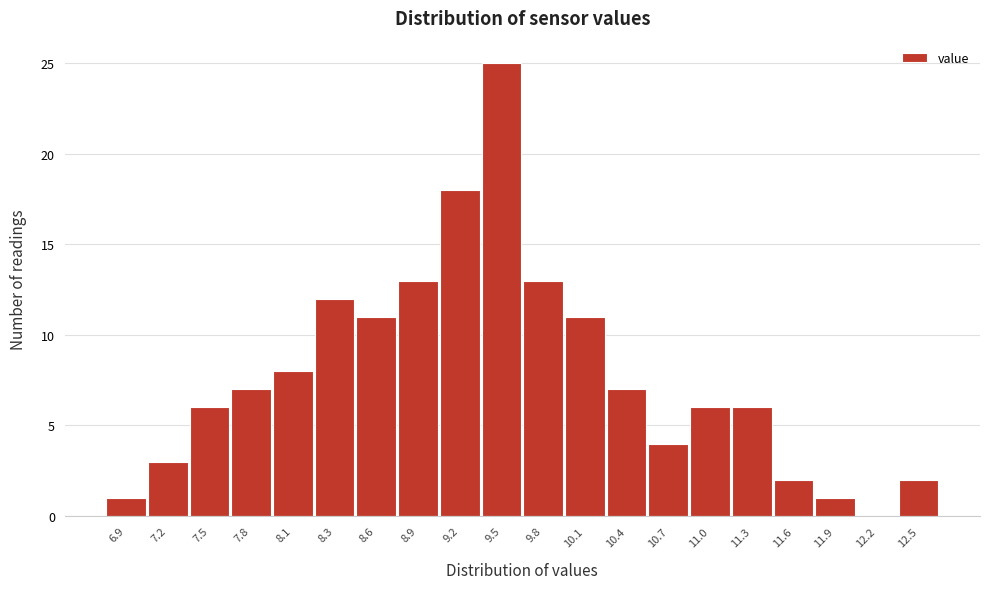

Reading right to left, list all the values displayed in this chart.

12.5=2	12.2=0	11.9=1	11.6=2	11.3=6	11.0=6	10.7=4	10.4=7	10.1=11	9.8=13	9.5=25	9.2=18	8.9=13	8.6=11	8.3=12	8.1=8	7.8=7	7.5=6	7.2=3	6.9=1